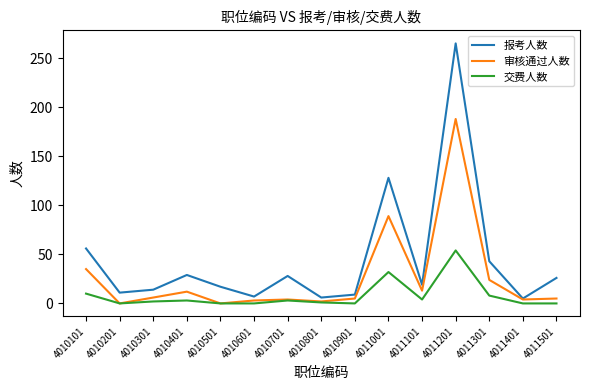

List the series in order of their peak value, highest first.

报考人数, 审核通过人数, 交费人数